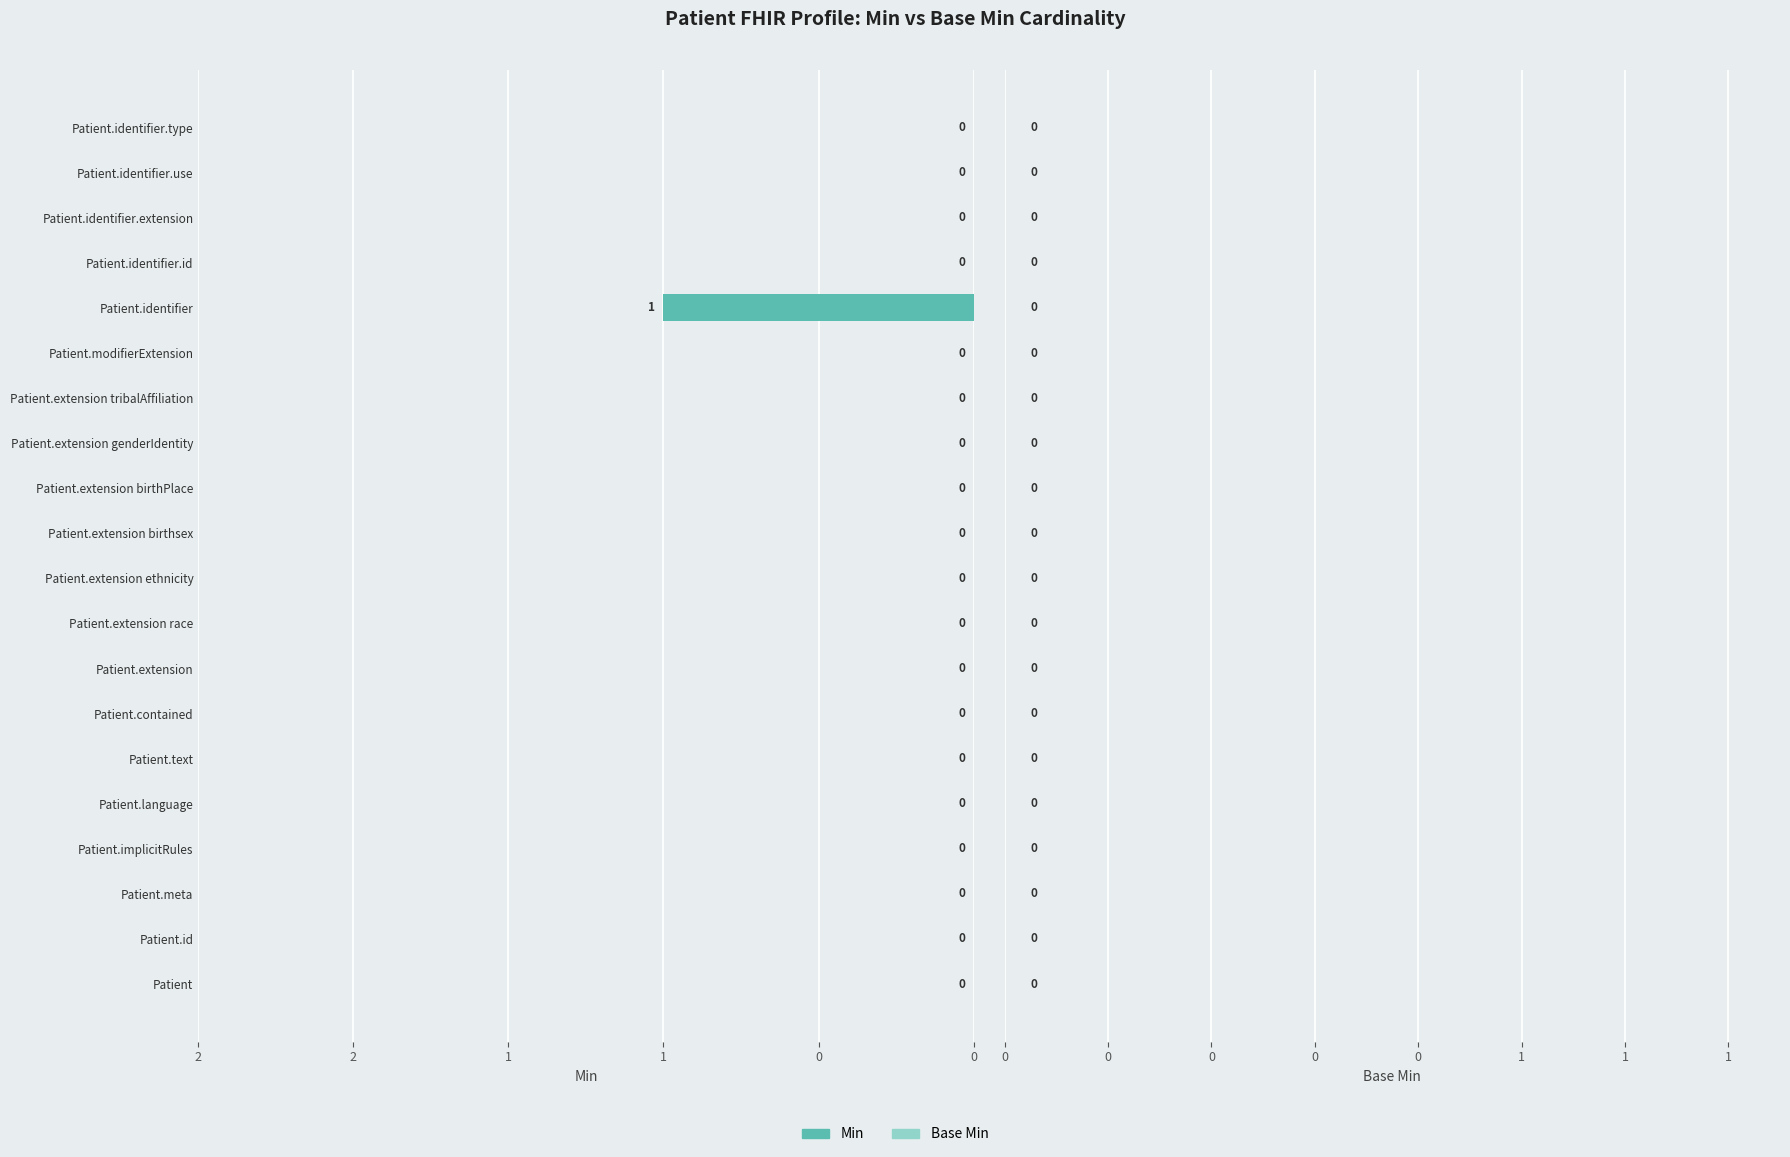

Are the bars horizontal?

Yes